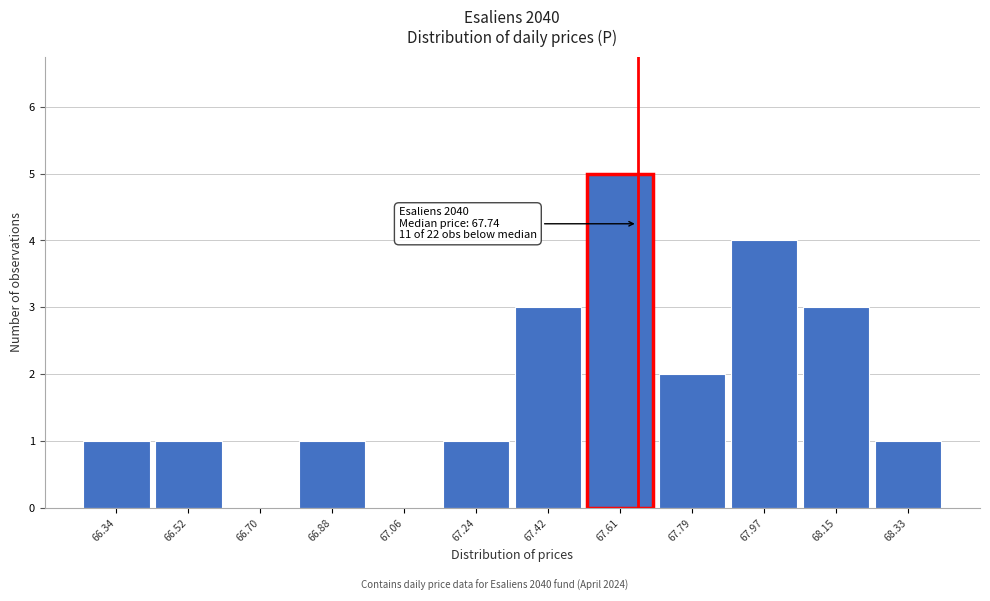

Reading left to right, transcribe all the data shown in this chart.

66.34=1	66.52=1	66.70=0	66.88=1	67.06=0	67.24=1	67.42=3	67.61=5	67.79=2	67.97=4	68.15=3	68.33=1